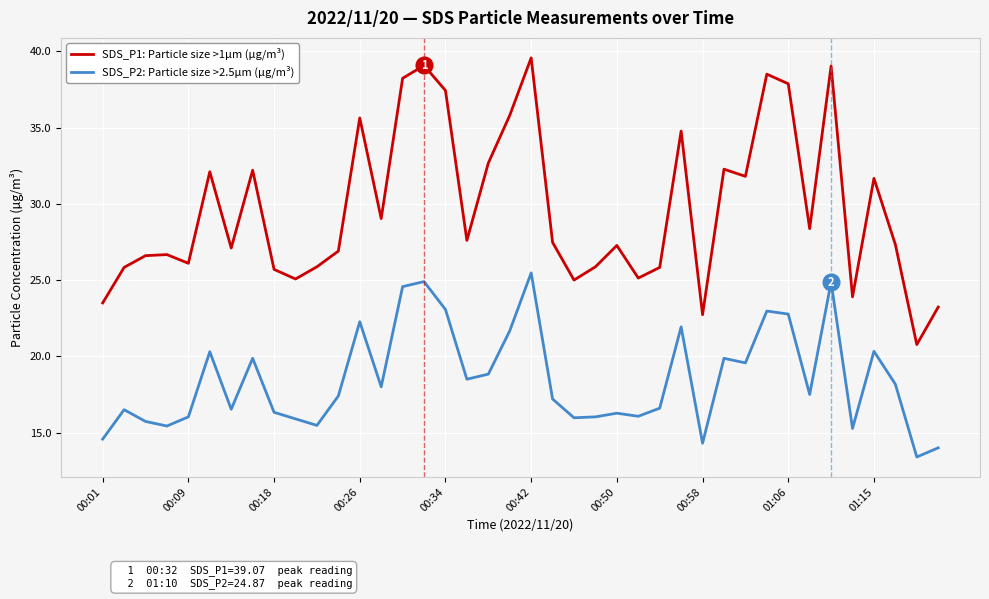

Which series has the widest spread of values?

SDS_P1: Particle size >1µm (µg/m³)